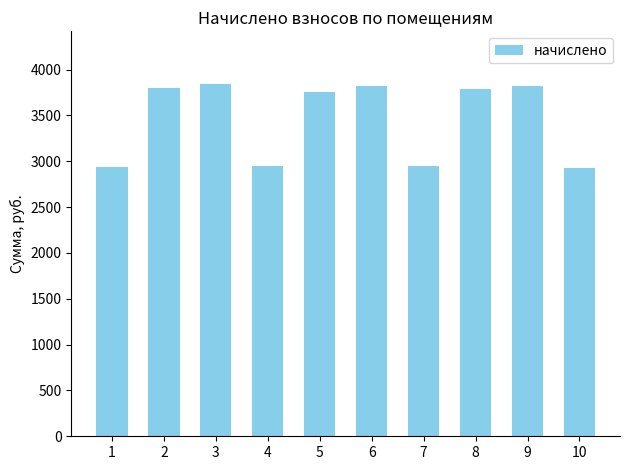

What is the ratio of the value at 8 to the value at 3?

1.0